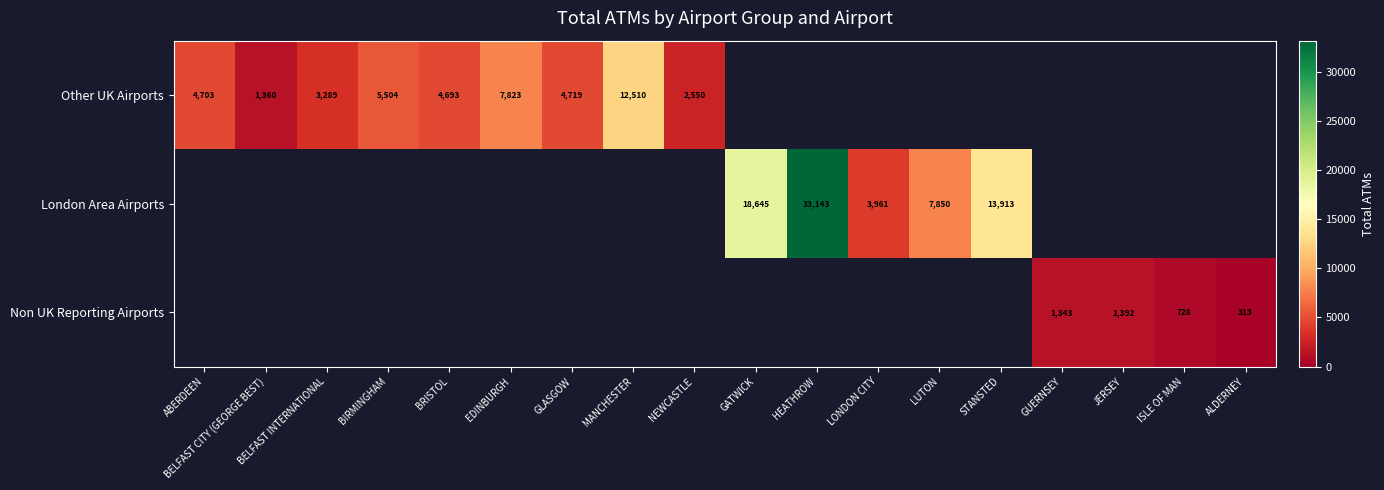

Is it true that London Area Airports equals 2365 at LONDON CITY?

False